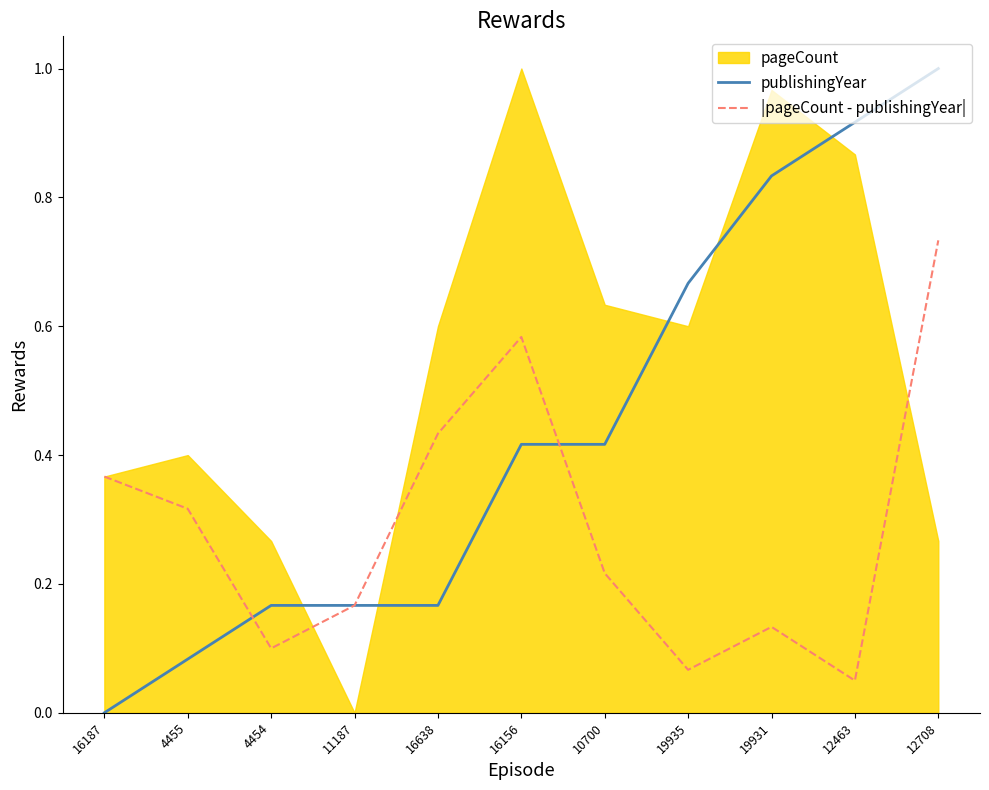

The value of publishingYear at 19931 is 0.3. True or false?

False